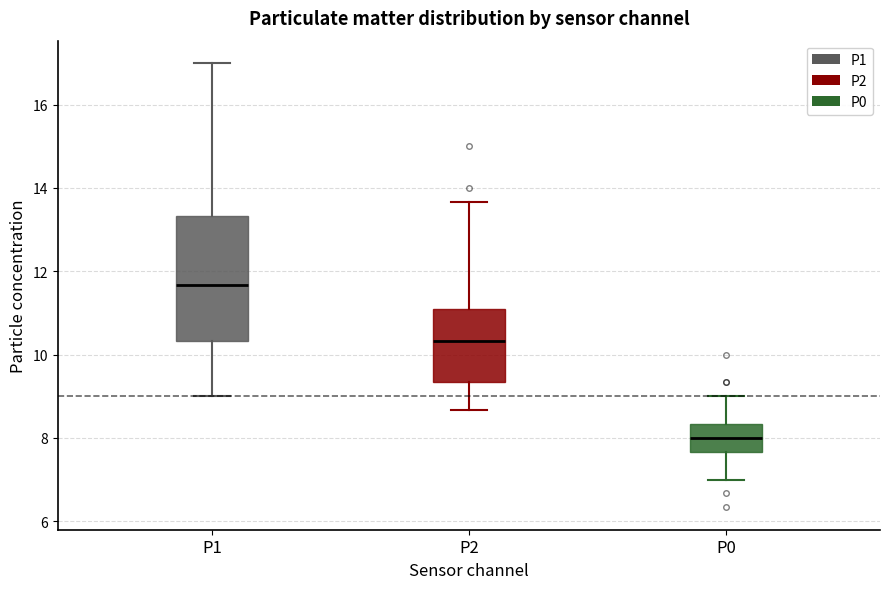

Reading left to right, read every box against the y-axis: the position of its median line, the range the box covers, and the ends of its whiskers. The values are not printed on the chart, so give them approximately, as read against the axis.

P1: median 11.6, box 10.4 to 13.4, whiskers 9.0 to 17.0
P2: median 10.4, box 9.4 to 11.0, whiskers 8.6 to 13.6
P0: median 8.0, box 7.6 to 8.4, whiskers 7.0 to 9.0